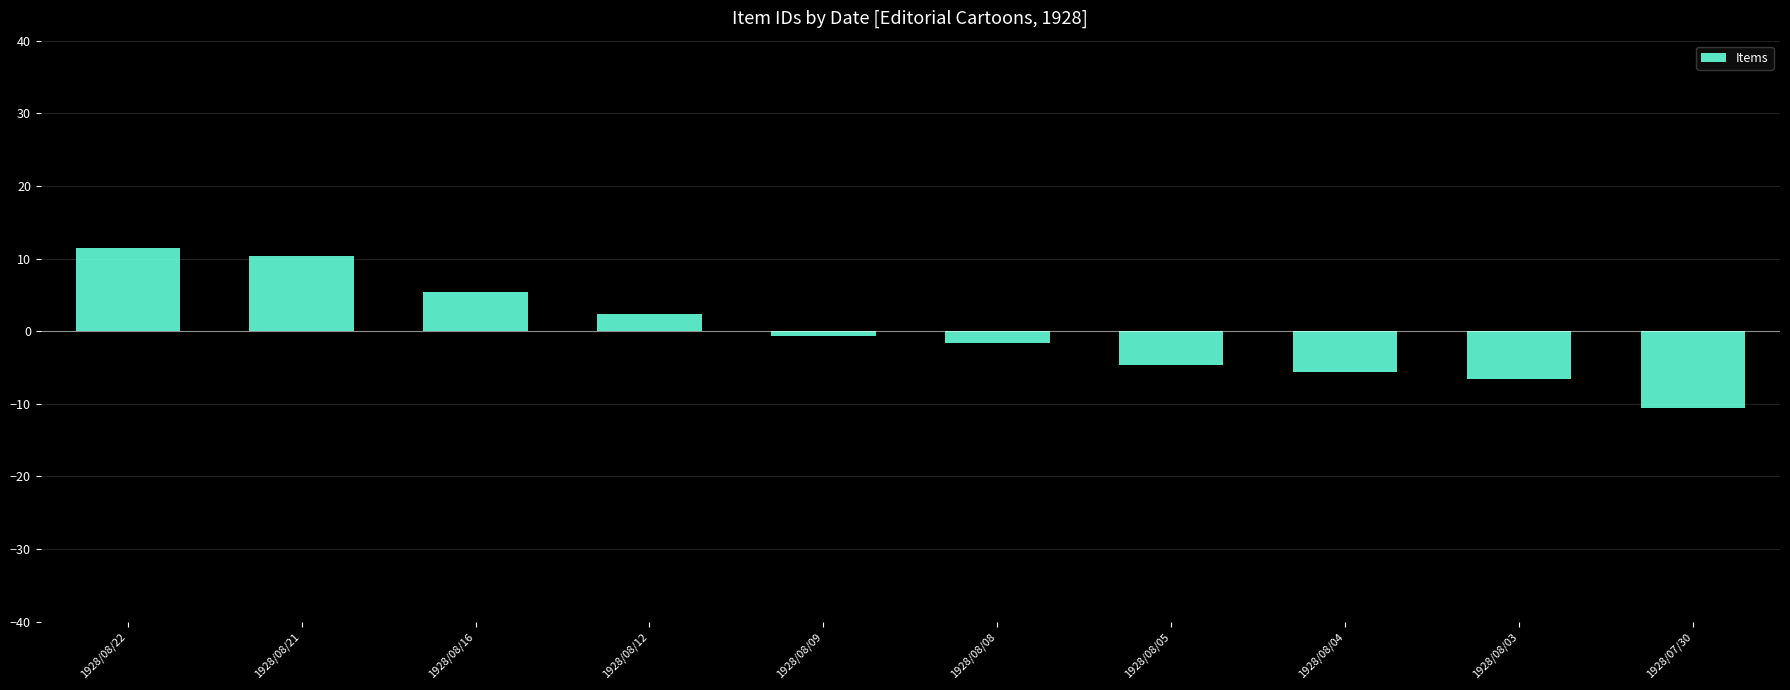

Are the bars grouped side by side (vs. stacked)?

No